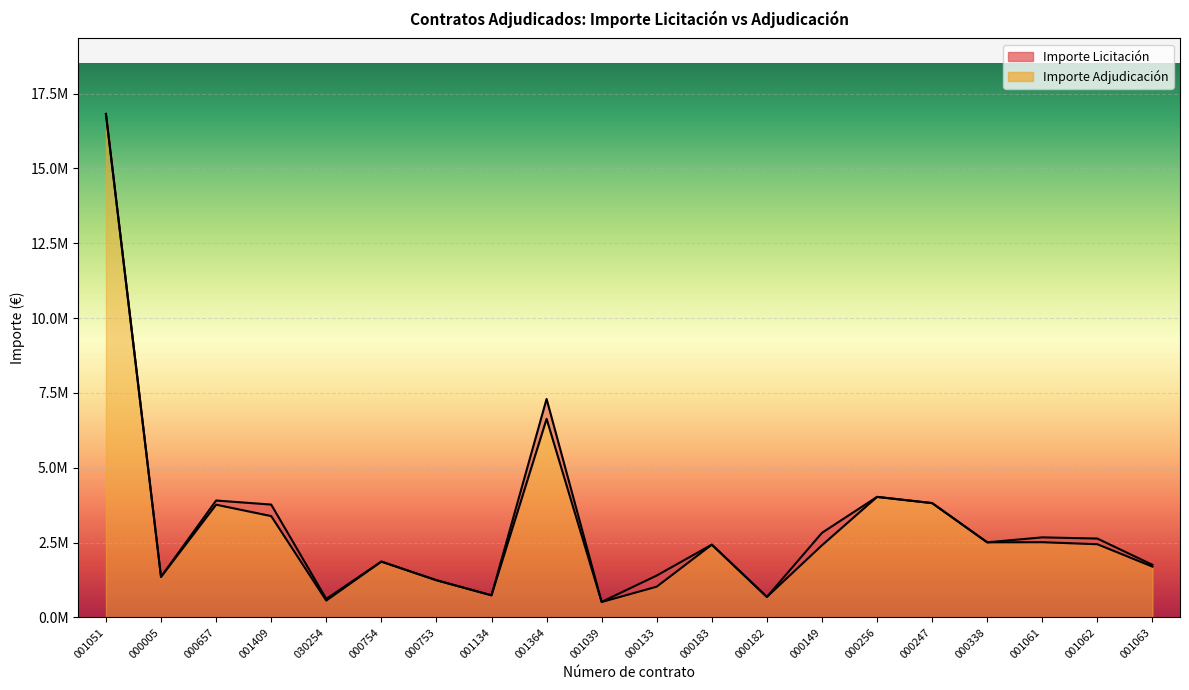

True or false: Importe Licitación and Importe Adjudicación intersect in this chart.

False